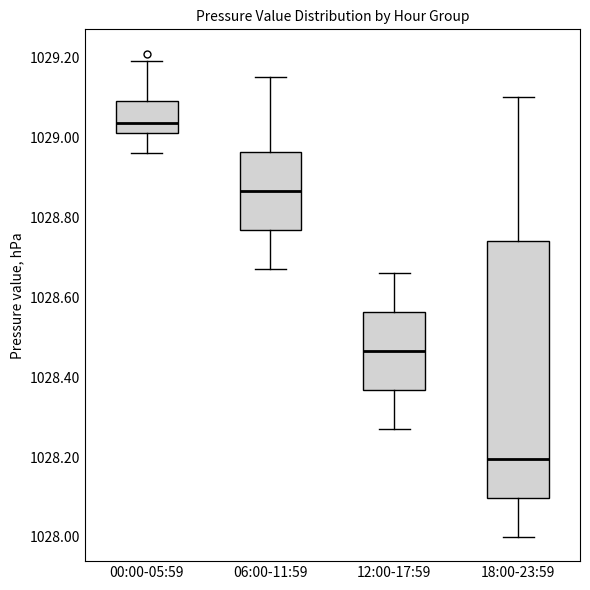

Which box's median line is the highest?

00:00-05:59